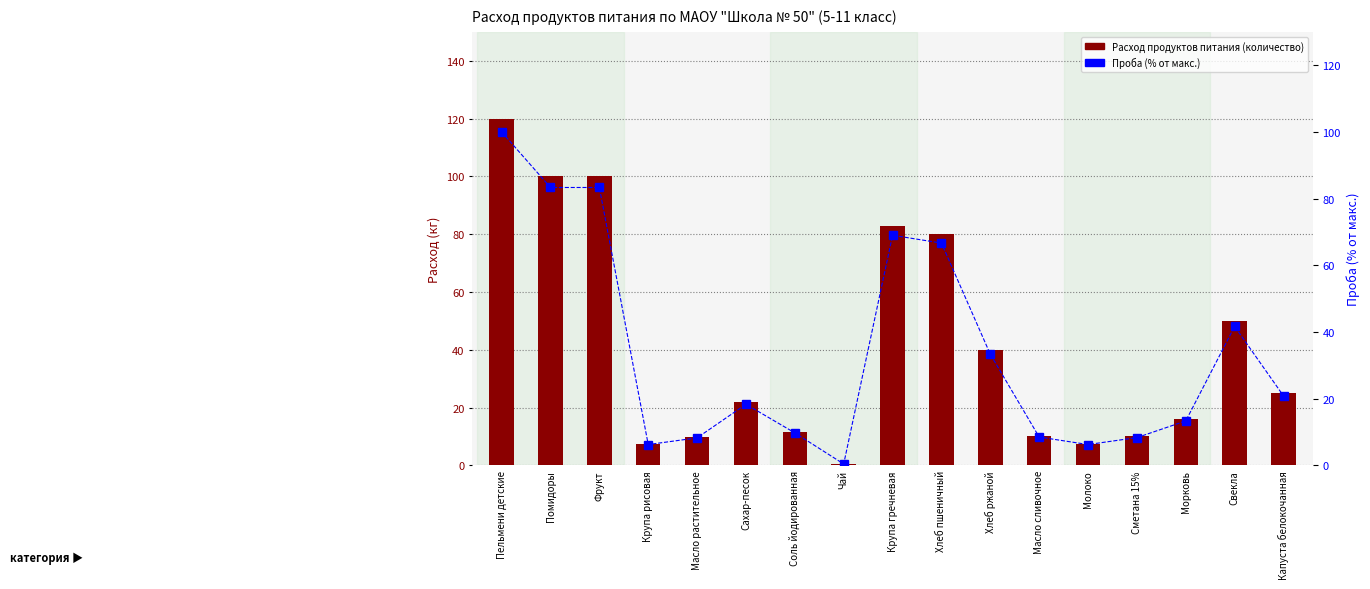

The Проба (% от макс.) series shows 3.6 at Соль йодированная. True or false?

False